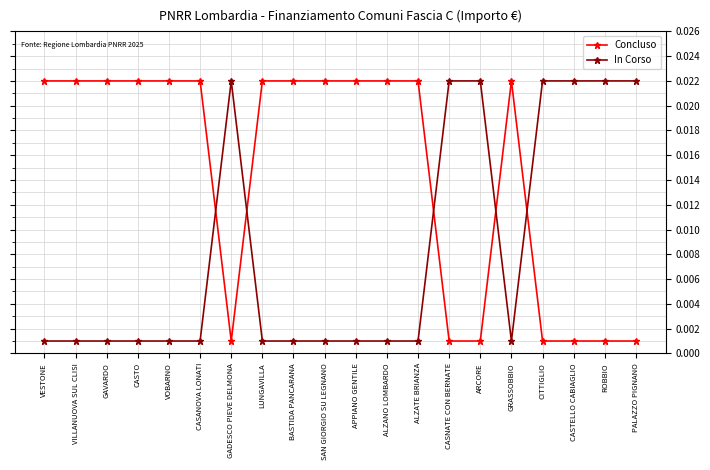

What is the sum of all Concluso values?

0.3